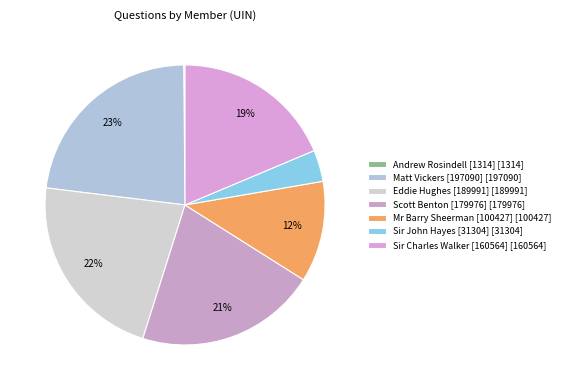

Which slice is the smallest?

Andrew Rosindell [1314]